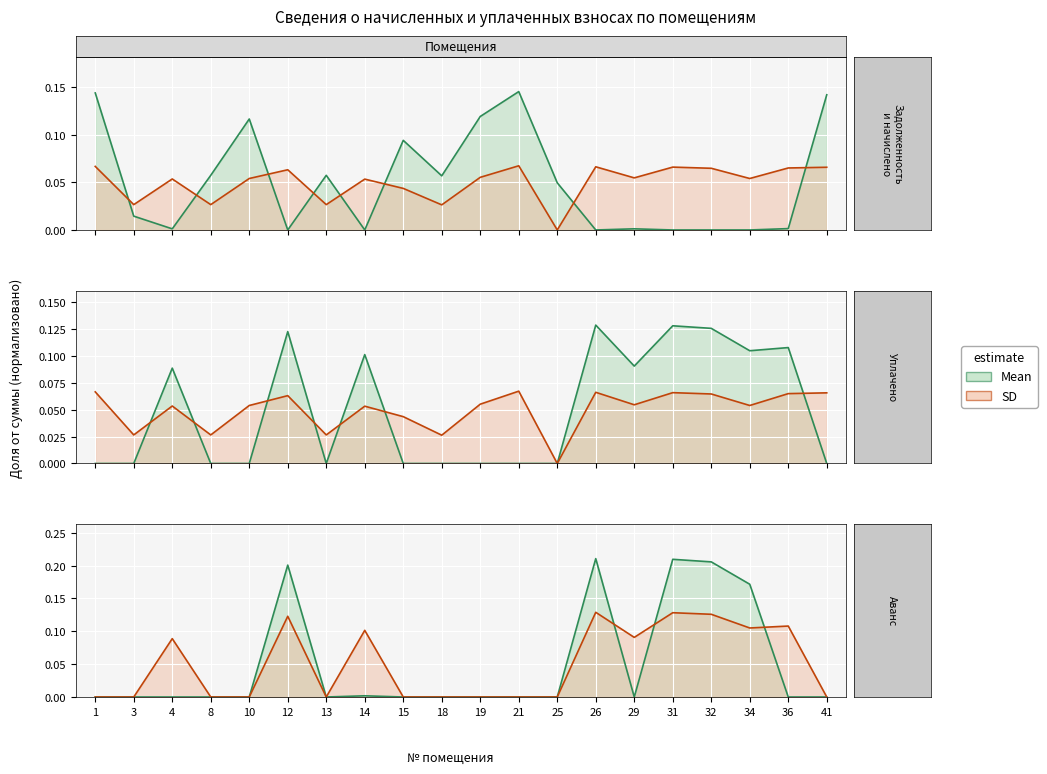

How many values in аванс (переплата) are above zero?

6